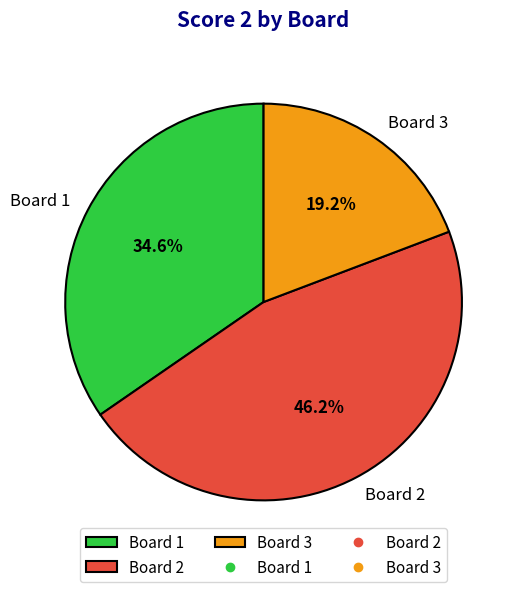

Between Board 2 and Board 1, which is larger?

Board 2